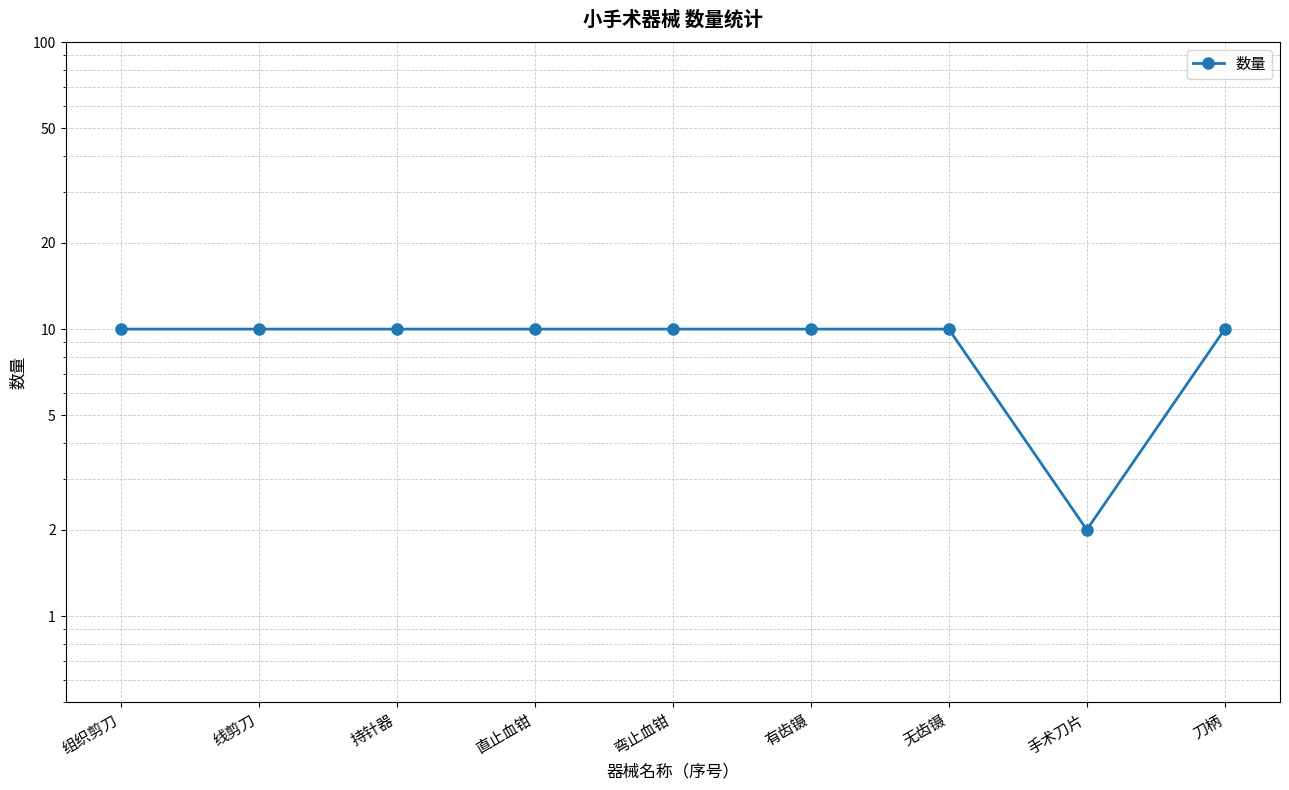

Is this an area chart (filled region under the line)?

No